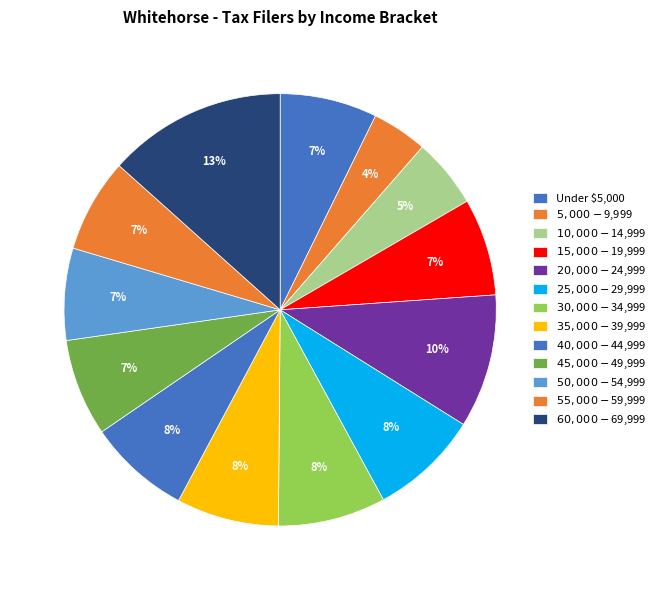

Between Under $5,000 and $30,000-$34,999, which is larger?

$30,000-$34,999